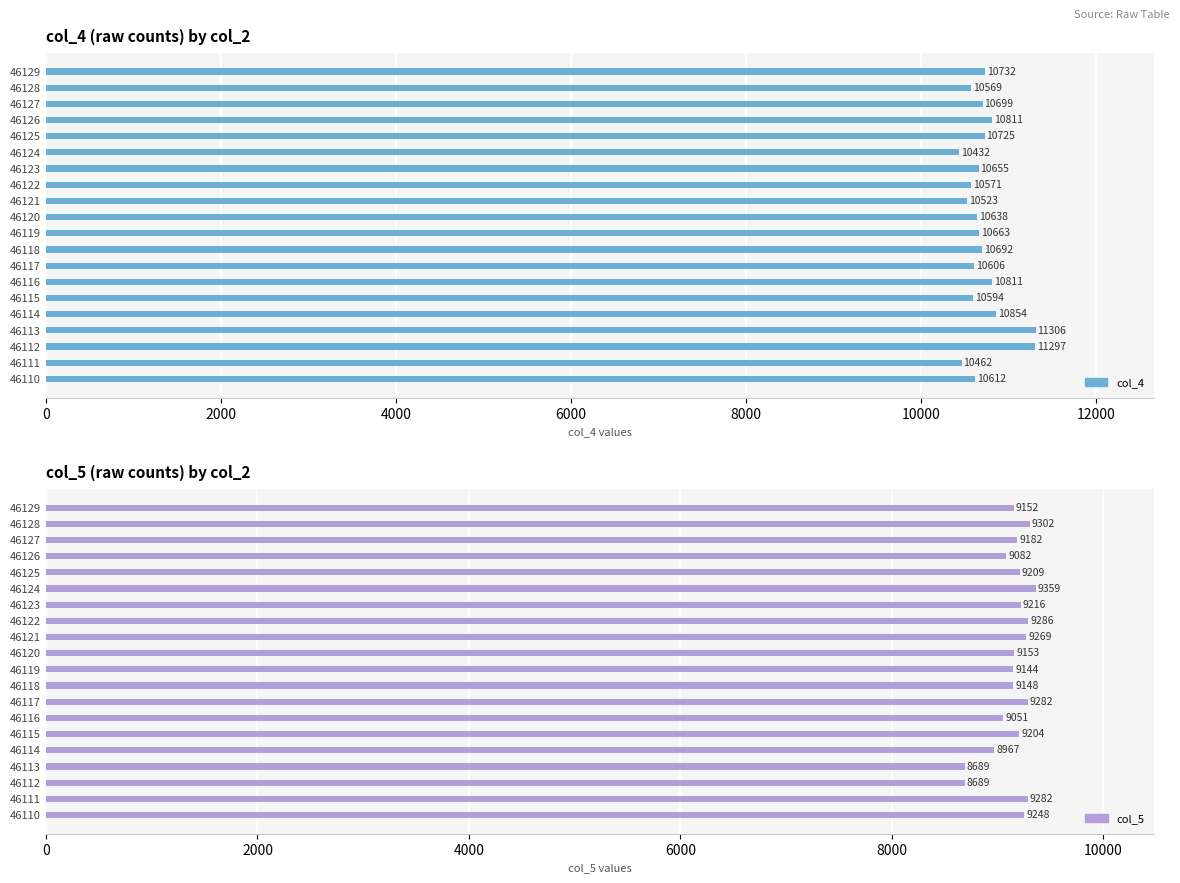

True or false: col_5 has a value of 15426 at 46126.

False